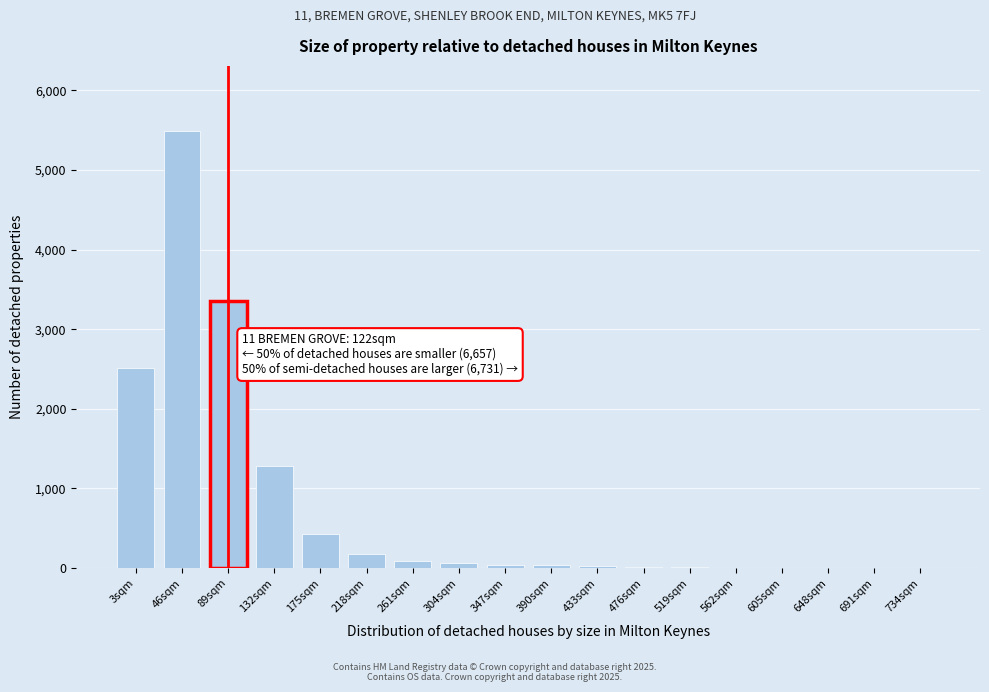

What is the sum of all values?

13557